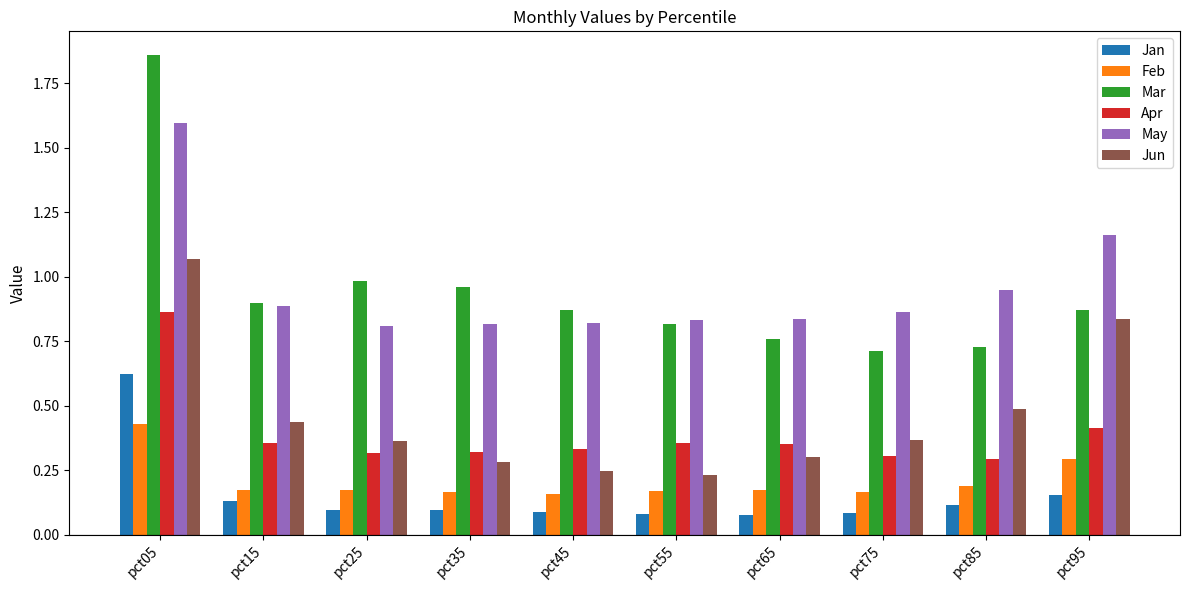

At how many categories does at least one series exceed 1?

2